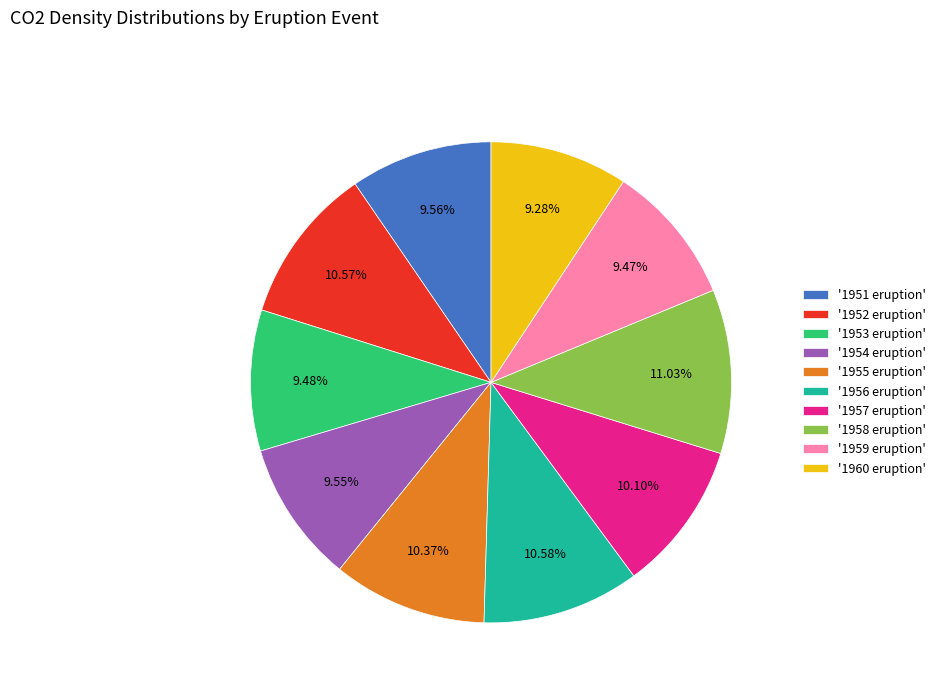

Combined, do '1960 eruption' and '1956 eruption' account for over 50%?

No